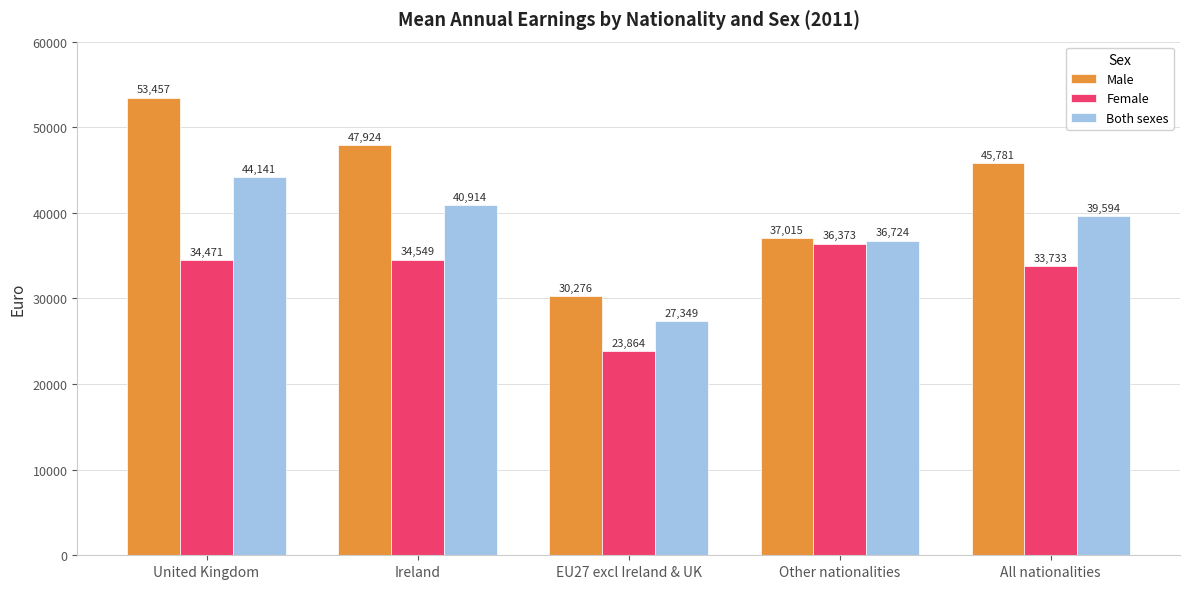

What is the maximum value for Both sexes?

44141